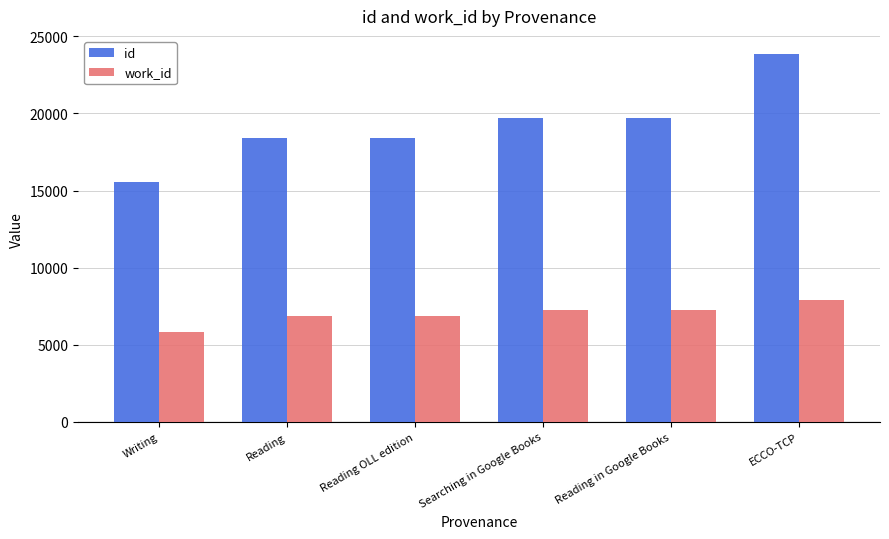

True or false: work_id has a value of 7224 at Reading in Google Books.

True